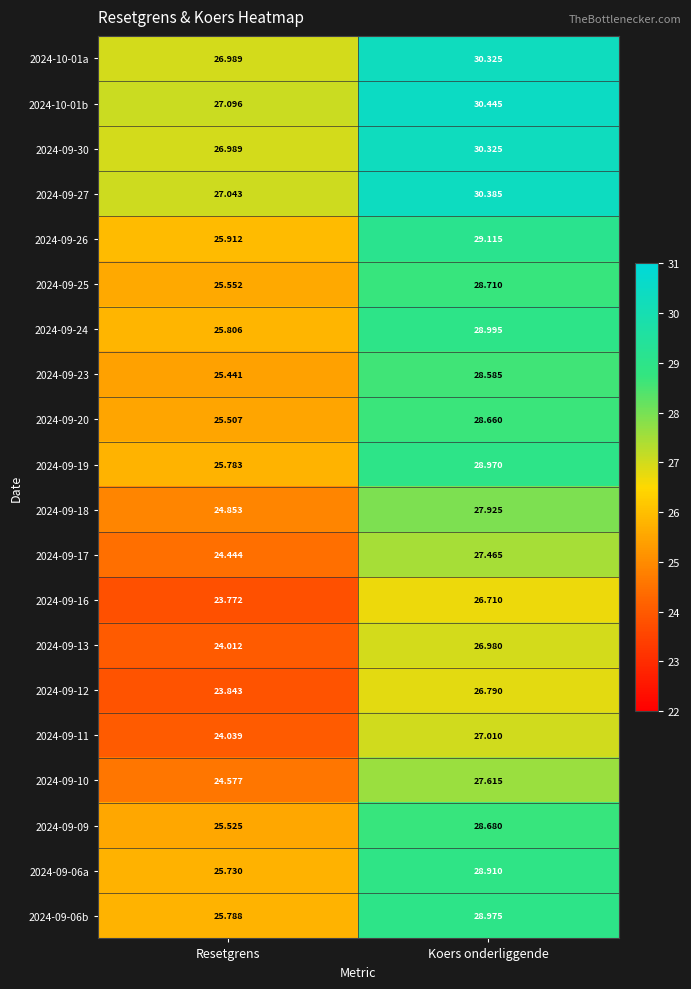

Rank the categories by 2024-09-06a value from lowest to highest.

Resetgrens, Koers onderliggende